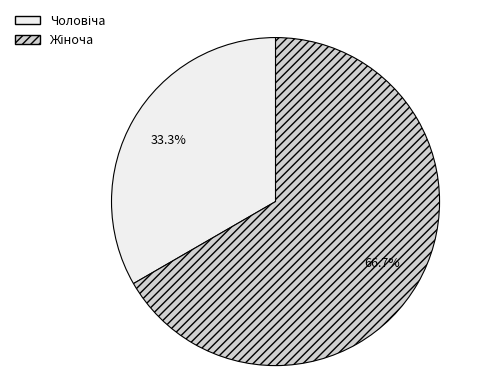

Is there any slice that represents more than half of the pie?

Yes